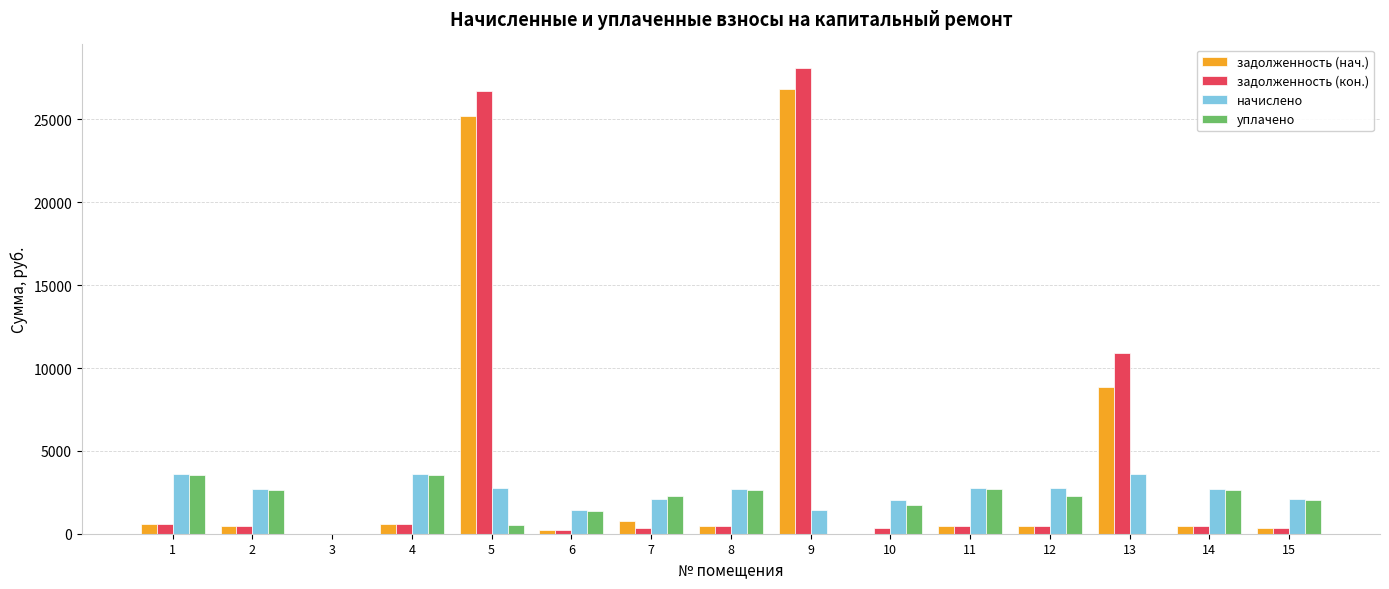

Is the value of уплачено at 10 greater than the value of задолженность (нач.) at 10?

Yes